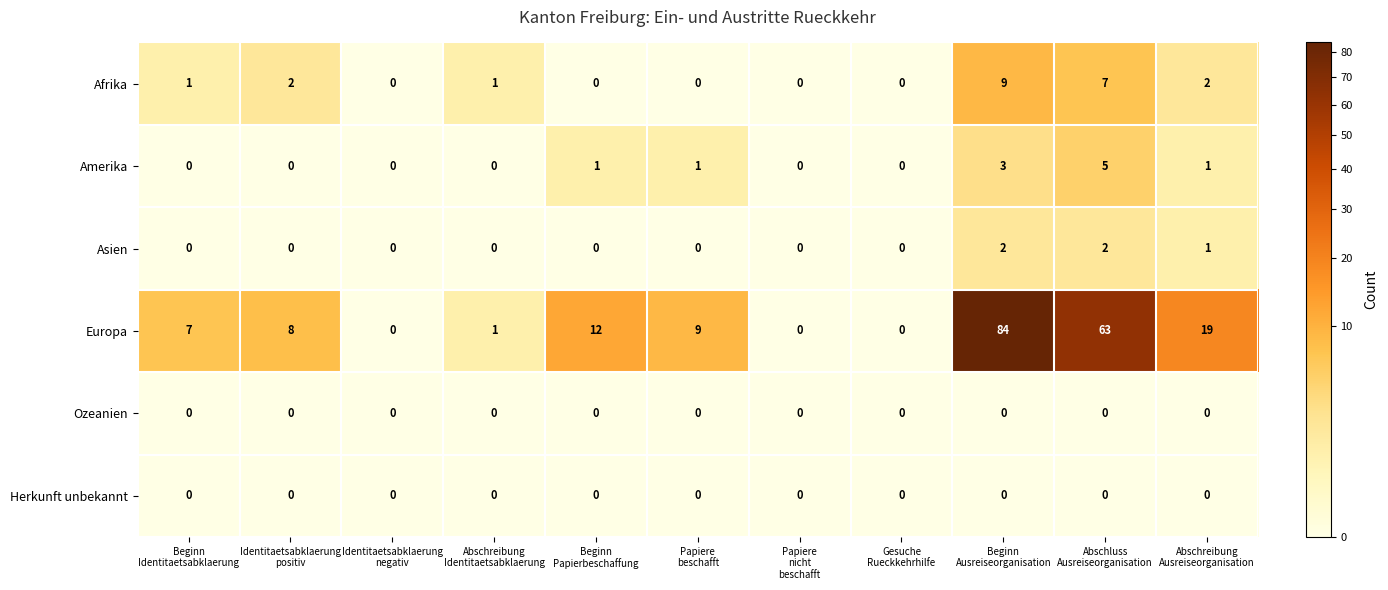

At which category does the chart reach its peak across all series?

Beginn
Ausreiseorganisation